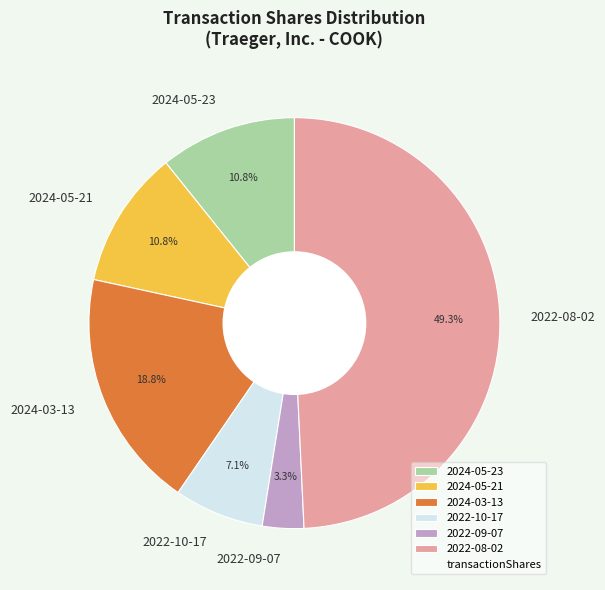

Is there any slice that represents more than half of the pie?

No